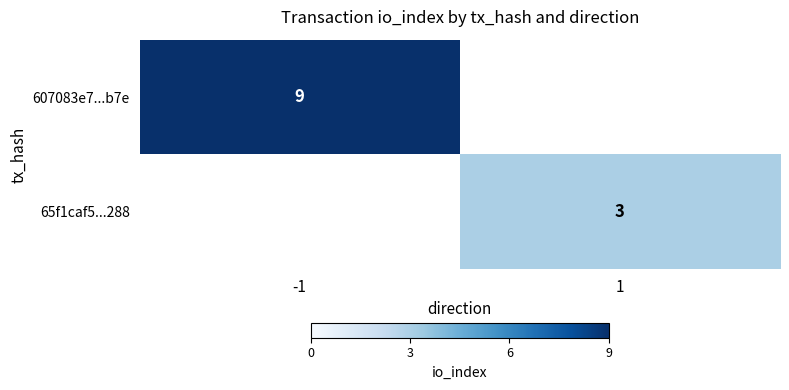

Which label corresponds to the smallest value in the chart?

1